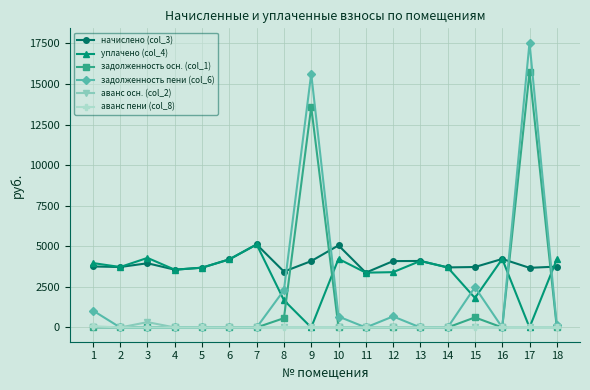

What is the average value of the аванс пени (col_8) series?

4.5